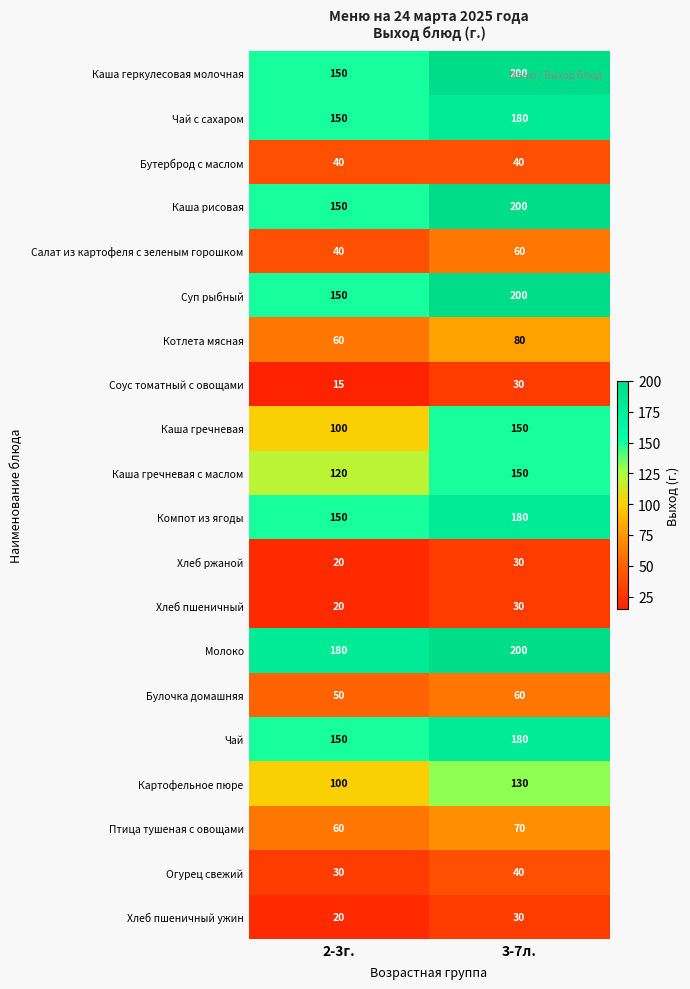

What is the sum of the Хлеб пшеничный ужин values at 2-3г. and 3-7л.?

50